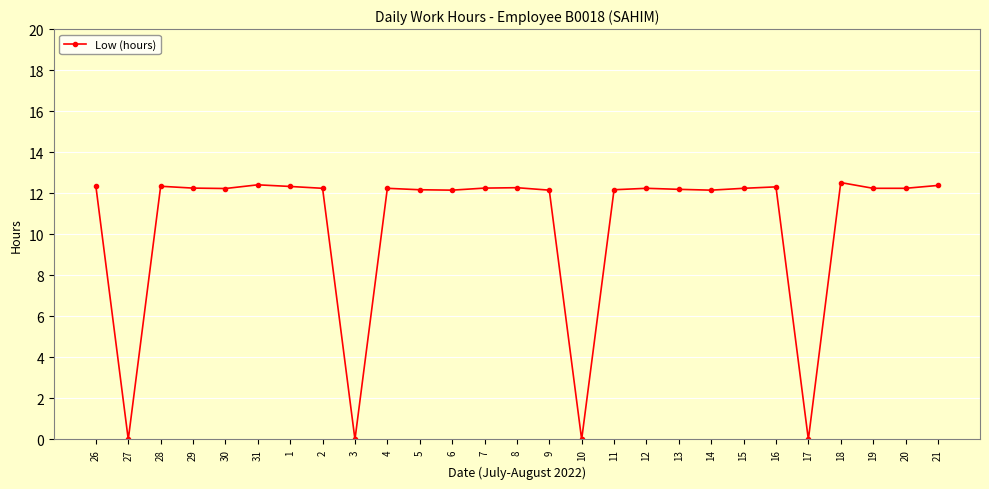

The chart shows a value of 12.2 at 9. True or false?

True